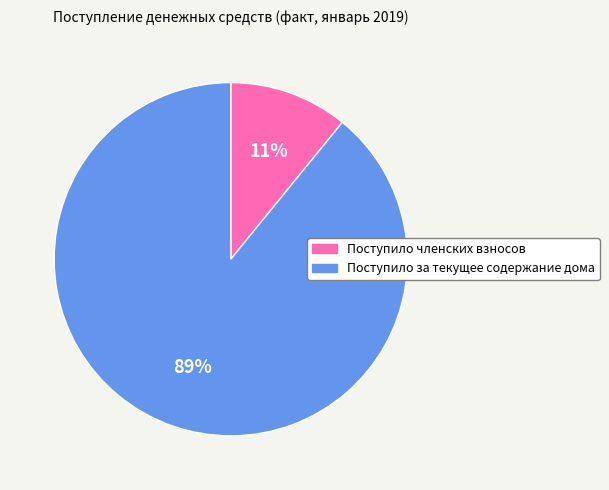

Do Поступило членских взносов and Поступило за текущее содержание дома together represent more than half of the pie?

Yes